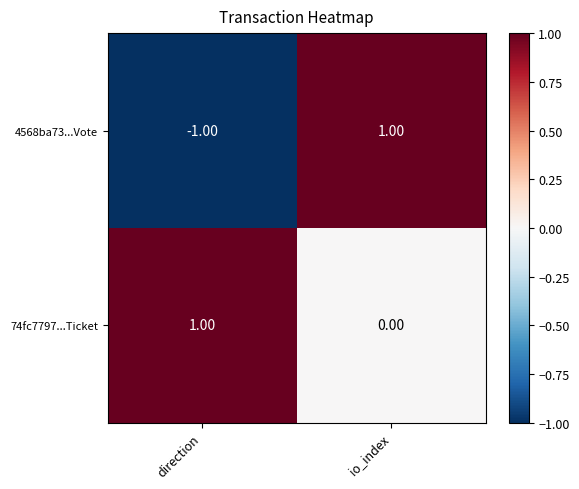

Read the 4568ba73...Vote value at io_index.

1